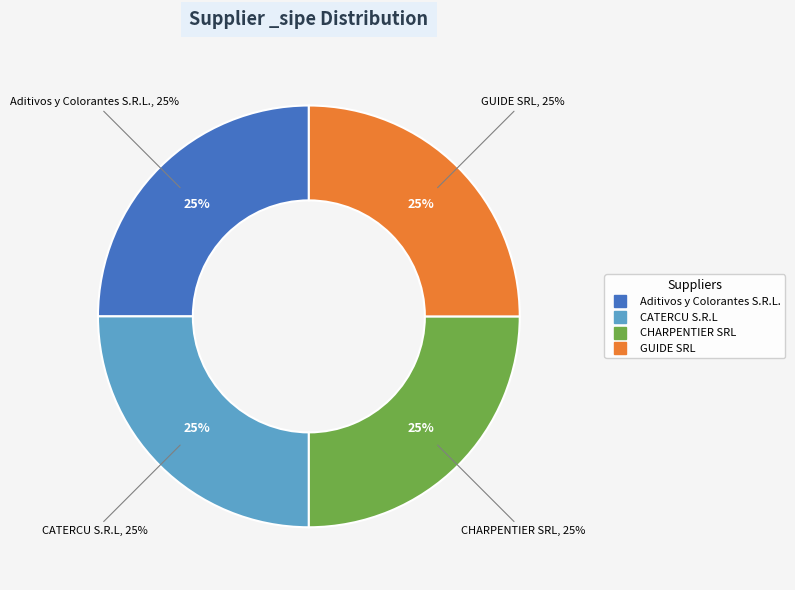

Is the sum of Aditivos y Colorantes S.R.L. and CHARPENTIER SRL greater than half?

No